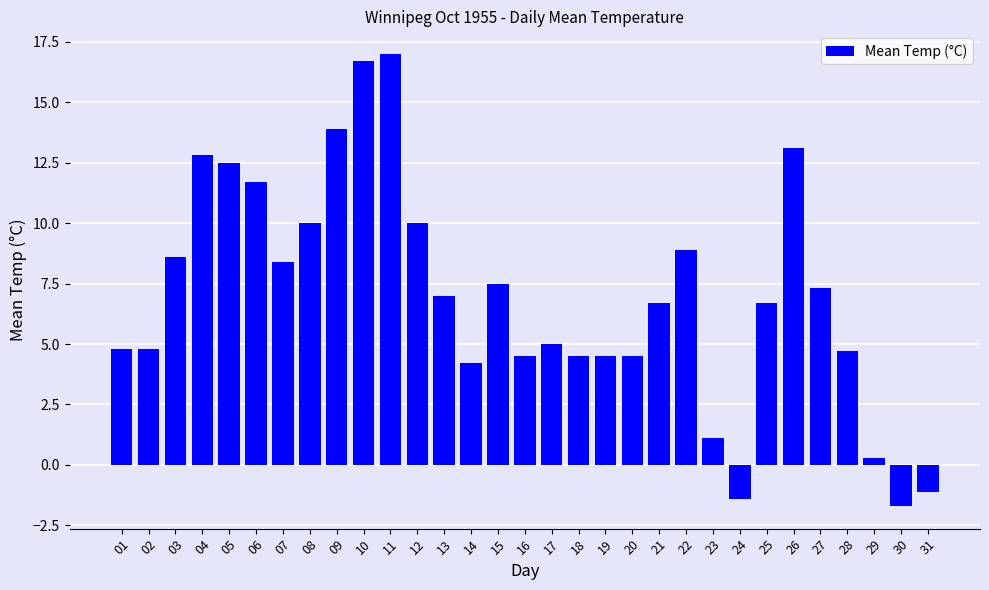

What is the maximum value shown in the chart?

17.0